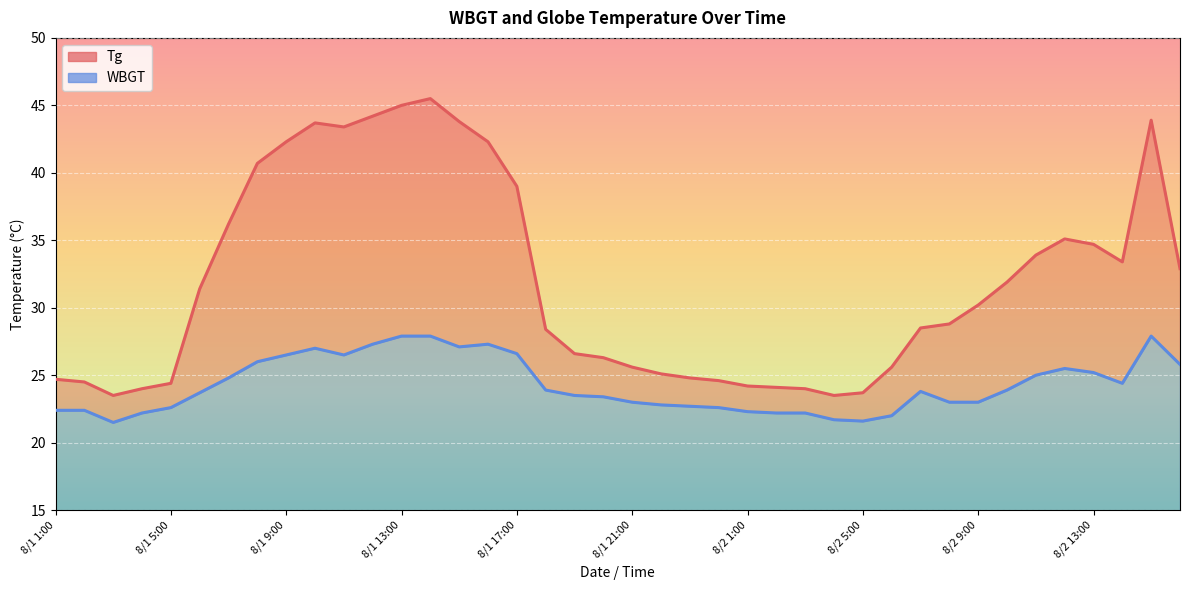

Where is Tg nearest to the value 34?

8/2 11:00